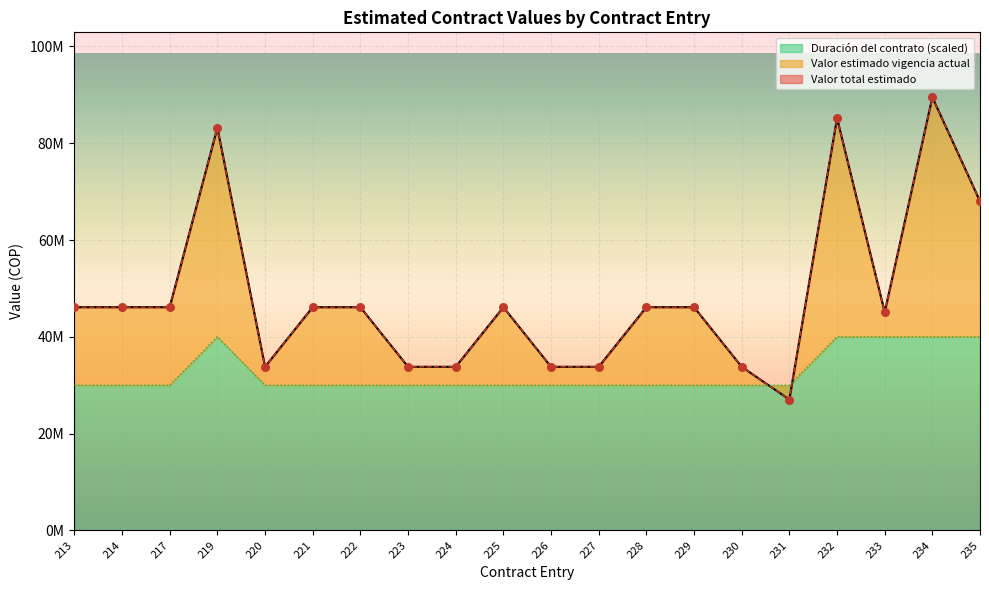

Which series contains the highest Y value?

Valor total estimado